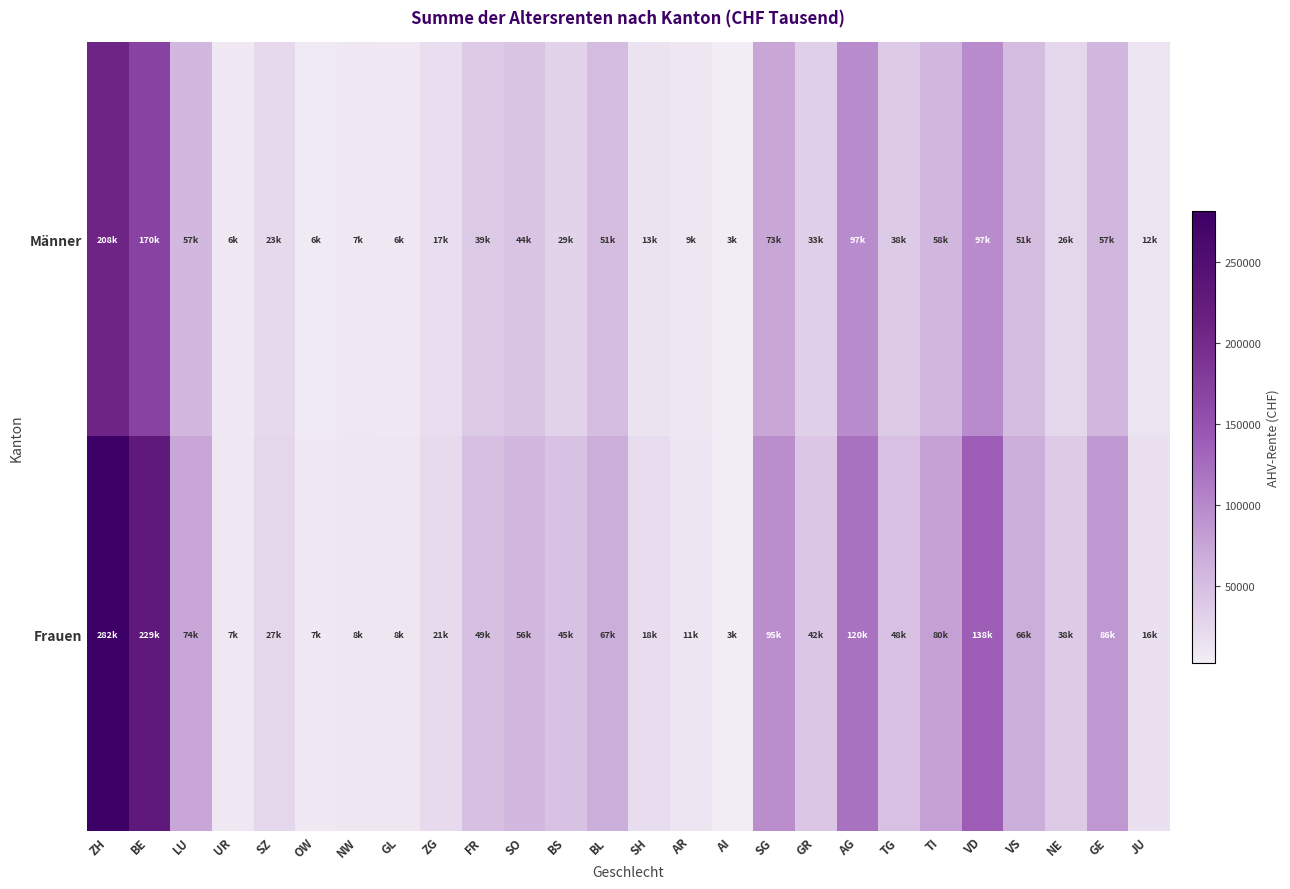

Count the number of data series in this chart.

2